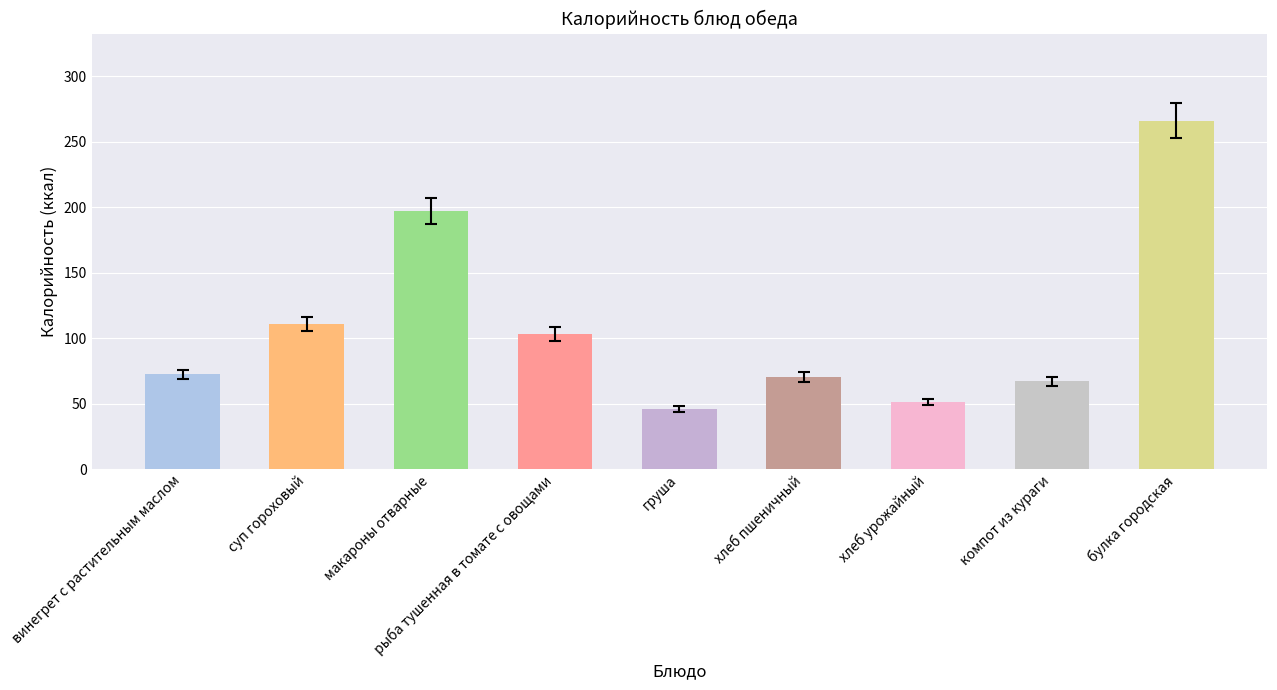

Are the bars horizontal?

No